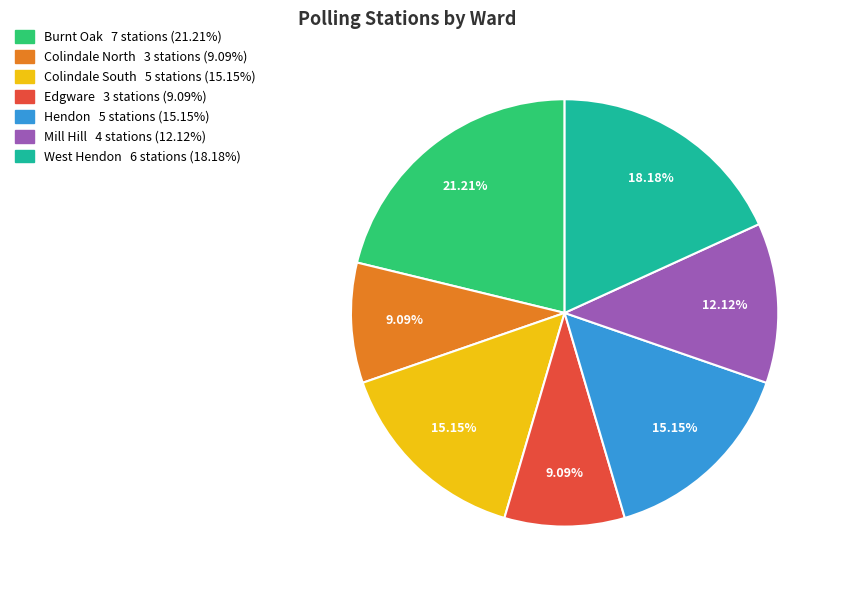

What is the ratio of the value at Burnt Oak to the value at Edgware?

2.3